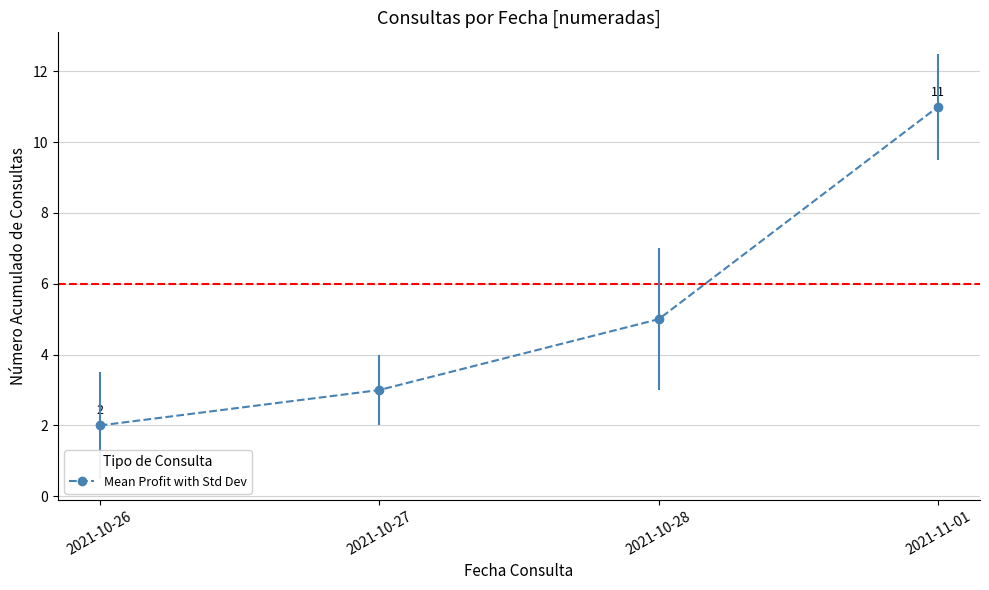

How many values are below 5?

2